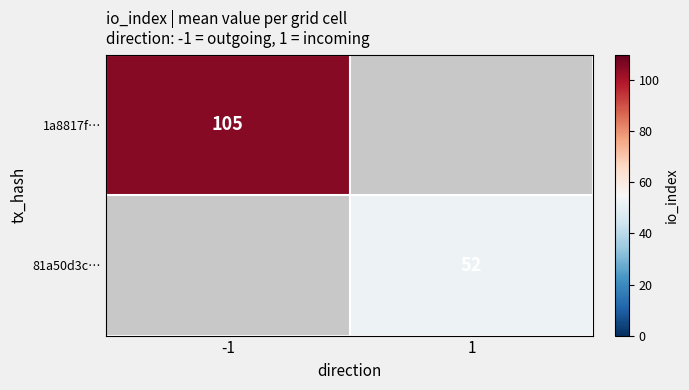

Which label corresponds to the smallest value in the chart?

1